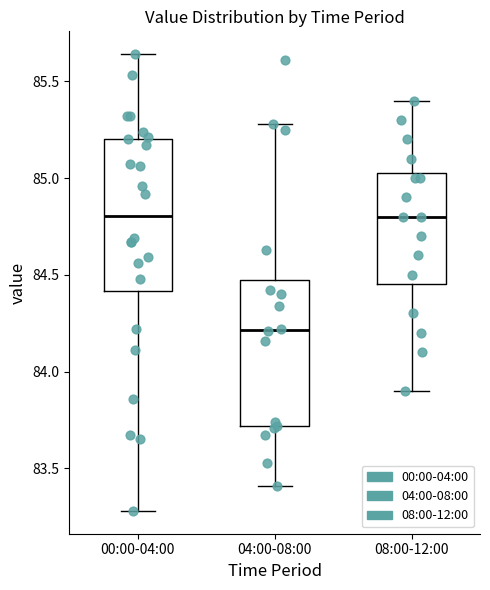

Reading left to right, read every box against the y-axis: the position of its median line, the range the box covers, and the ends of its whiskers. The values are not printed on the chart, so give them approximately, as read against the axis.

00:00-04:00: median 84.80, box 84.40 to 85.20, whiskers 83.30 to 85.65
04:00-08:00: median 84.20, box 83.70 to 84.45, whiskers 83.40 to 85.30
08:00-12:00: median 84.80, box 84.45 to 85.05, whiskers 83.90 to 85.40